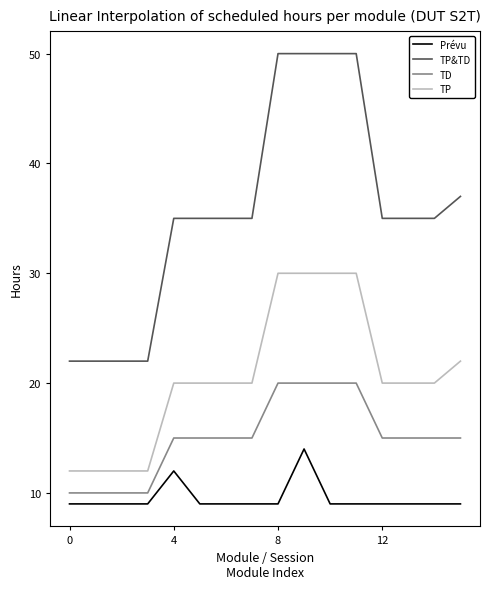

What is the difference between the maximum and minimum values in the TD series?

10